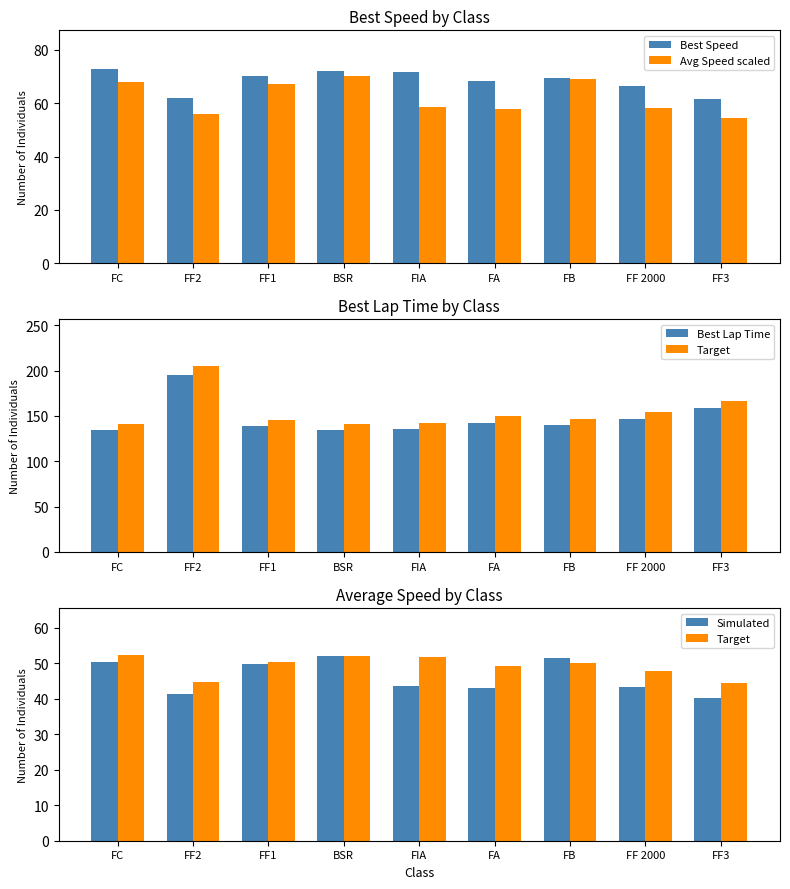

Rank the categories by Best Lap Time value from lowest to highest.

FC, BSR, FIA, FF1, FB, FA, FF 2000, FF3, FF2